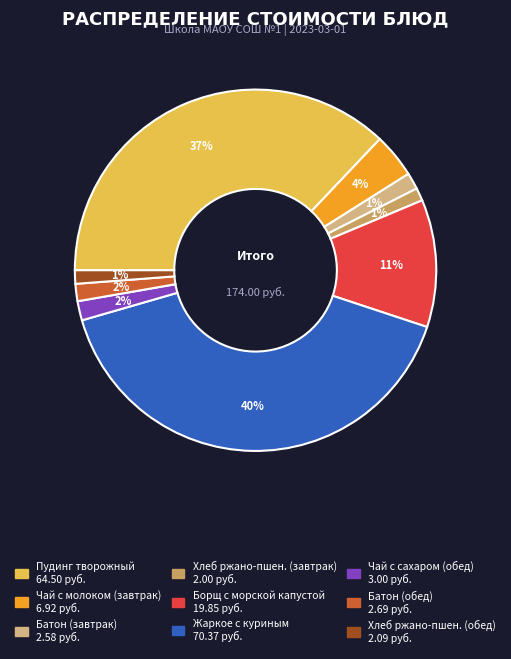

Is there any slice that represents more than half of the pie?

No